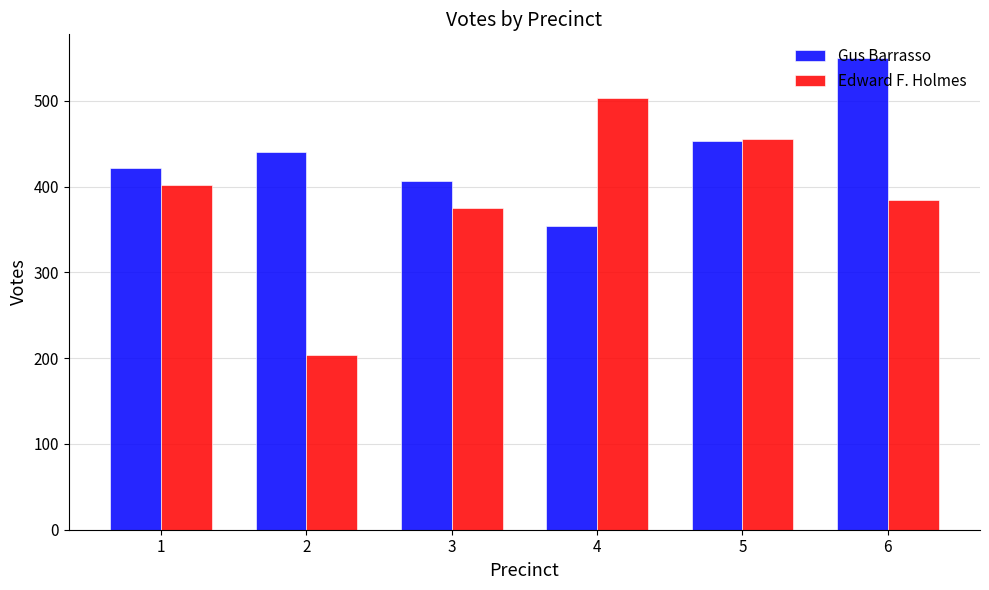

What are all the series names shown in the legend?

Gus Barrasso, Edward F. Holmes